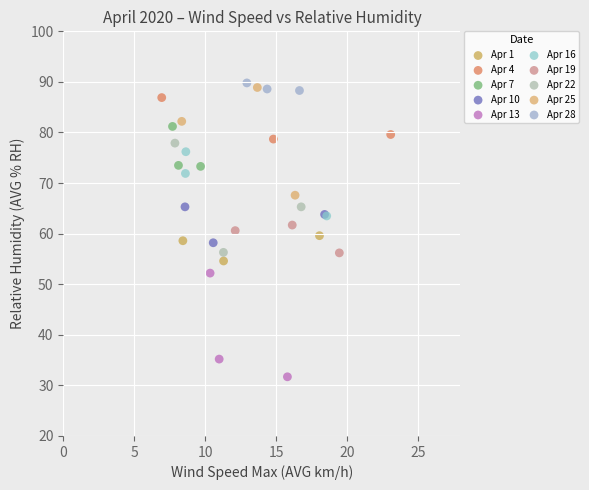

Which series contains the highest Y value?

Apr 28